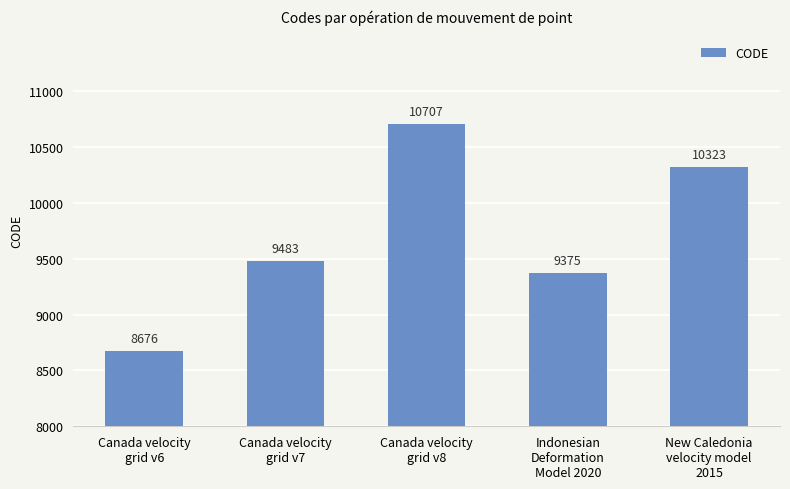

The chart shows a value of 9375 at Indonesian
Deformation
Model 2020. True or false?

True